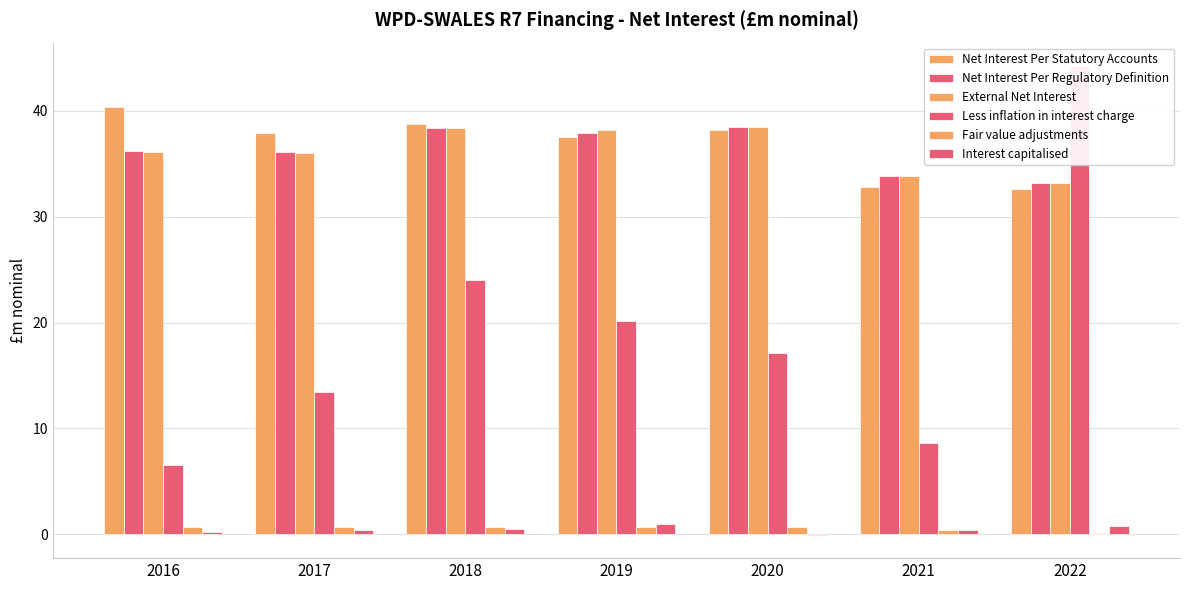

Are the bars horizontal?

No